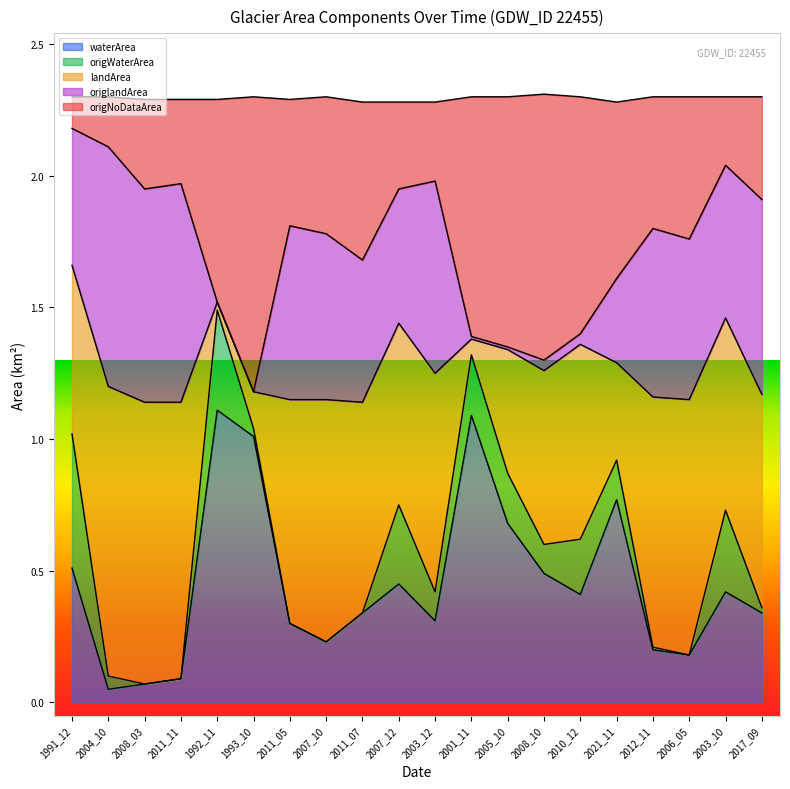

What is the label of the 5th point from the left?

1992_11